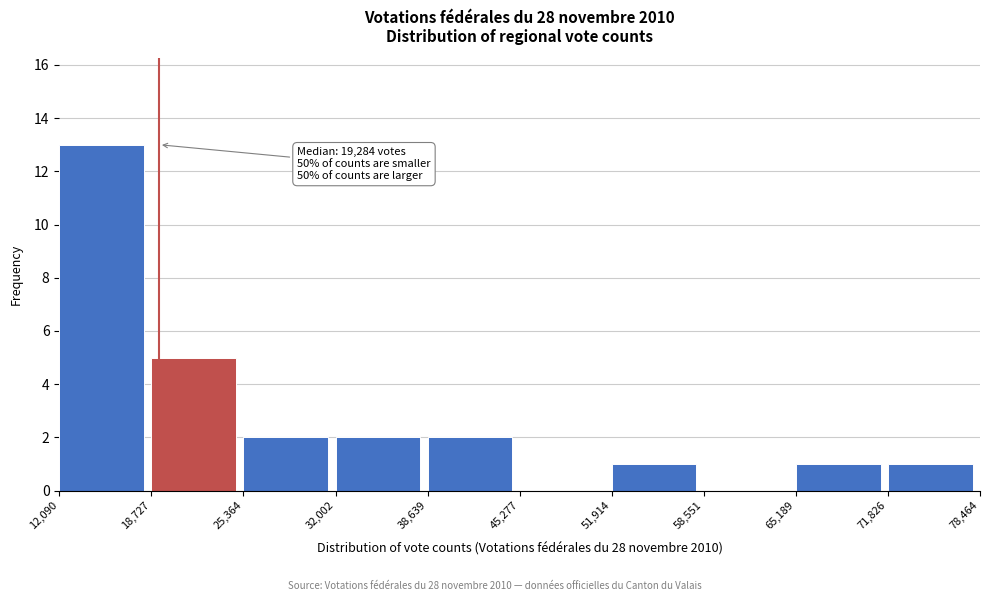

Over which range of the x-axis is the bar tallest?

12,090 to 18,727